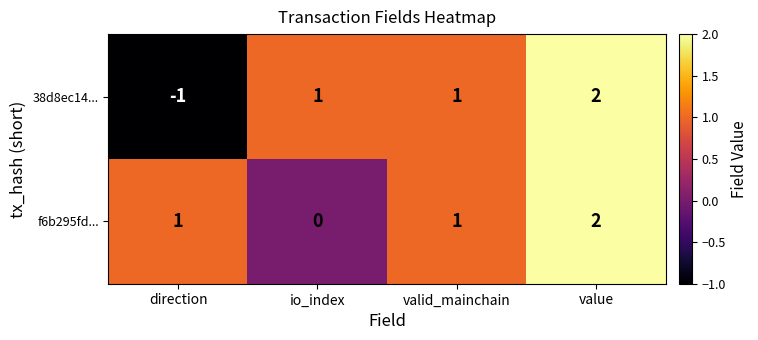

Which series has the largest total across all categories?

f6b295fd...